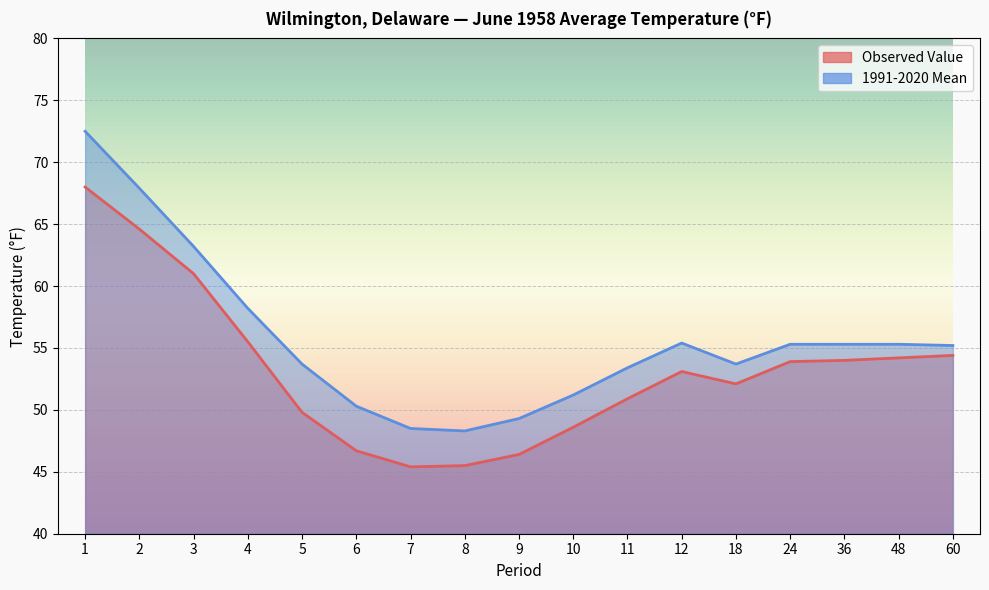

Where does the Observed Value series first go above 53?

1